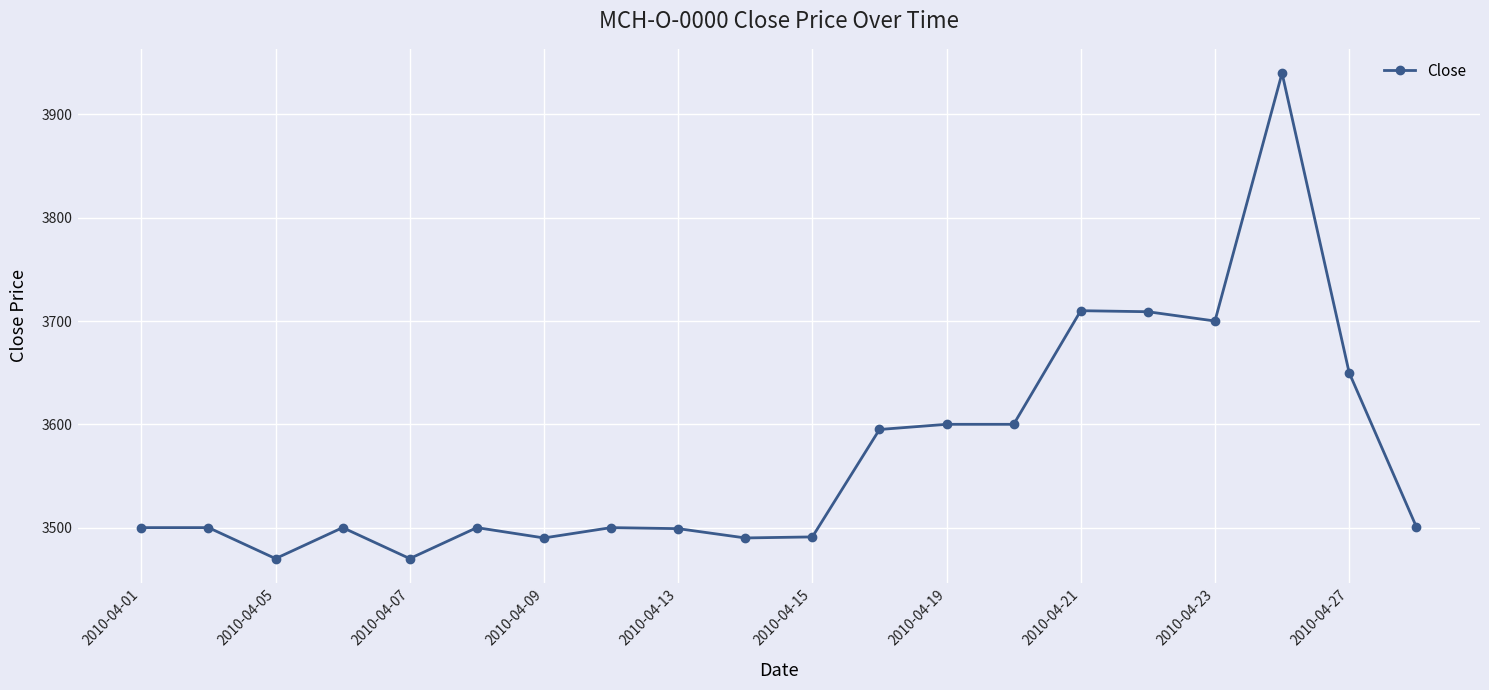

What is the maximum value shown in the chart?

3940